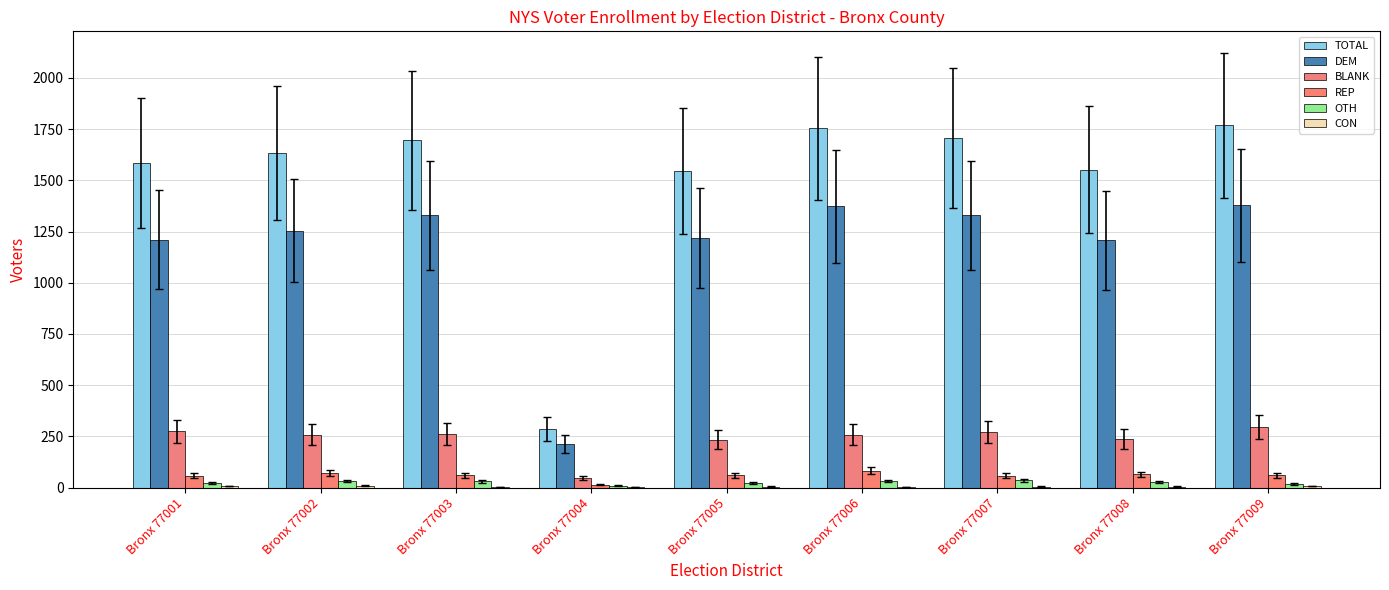

Does the chart contain stacked bars?

No